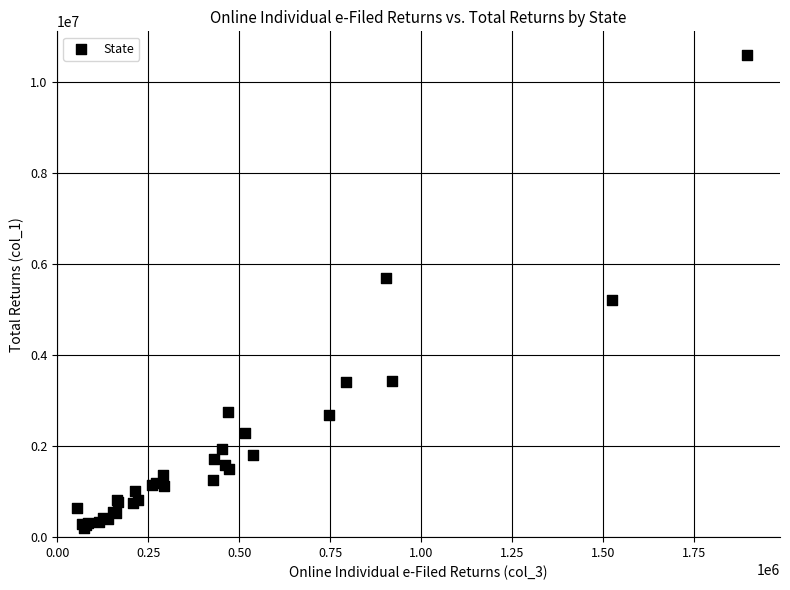

What Y value in the scatter plot is closest to 5389039?

5208028